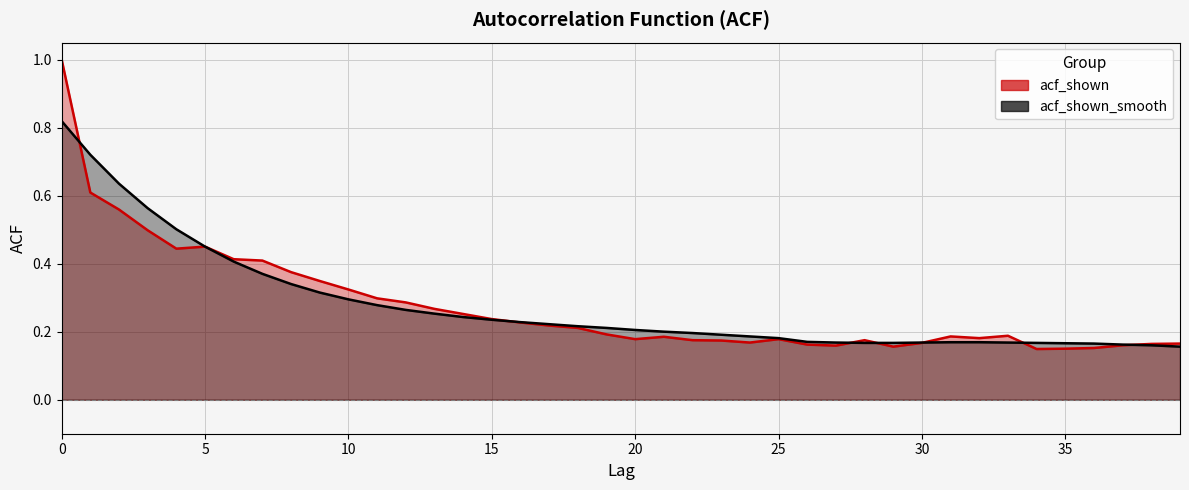

Count the number of categories in the chart.

40